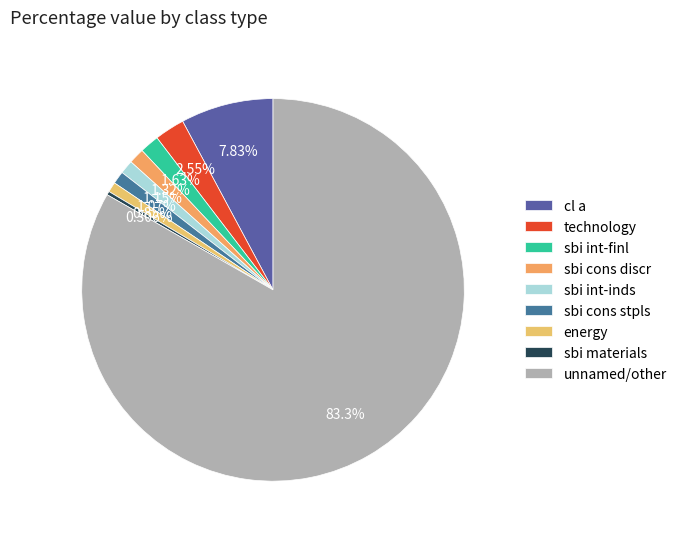

Rank the categories by value from highest to lowest.

other, cl a, technology, sbi int-finl, sbi cons discr, sbi int-inds, sbi cons stpls, energy, sbi materials